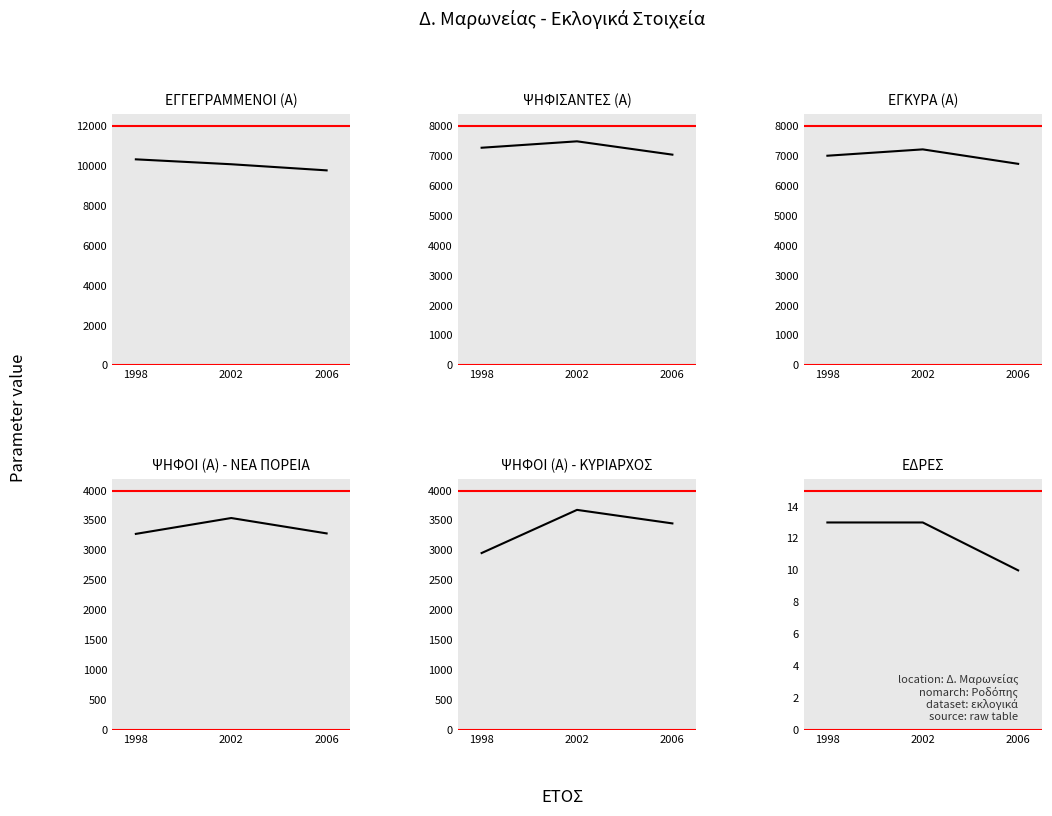

Which category has the highest value across all series?

1998